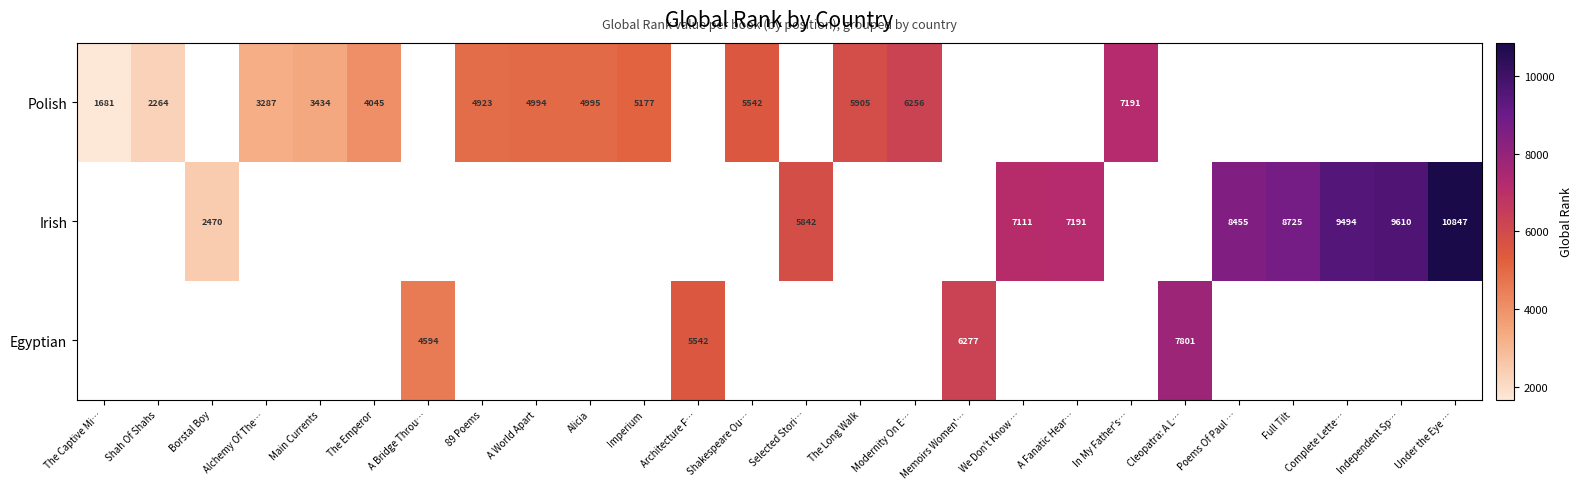

At how many categories does at least one series exceed 7889?

5